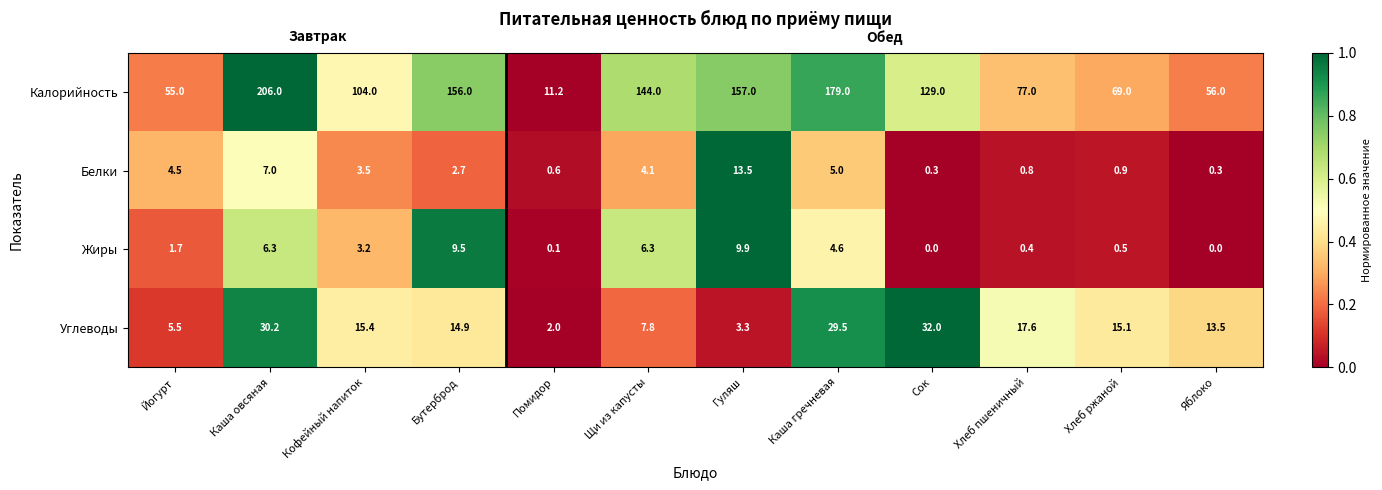

What is the difference between the maximum and minimum values in the Жиры series?

9.9